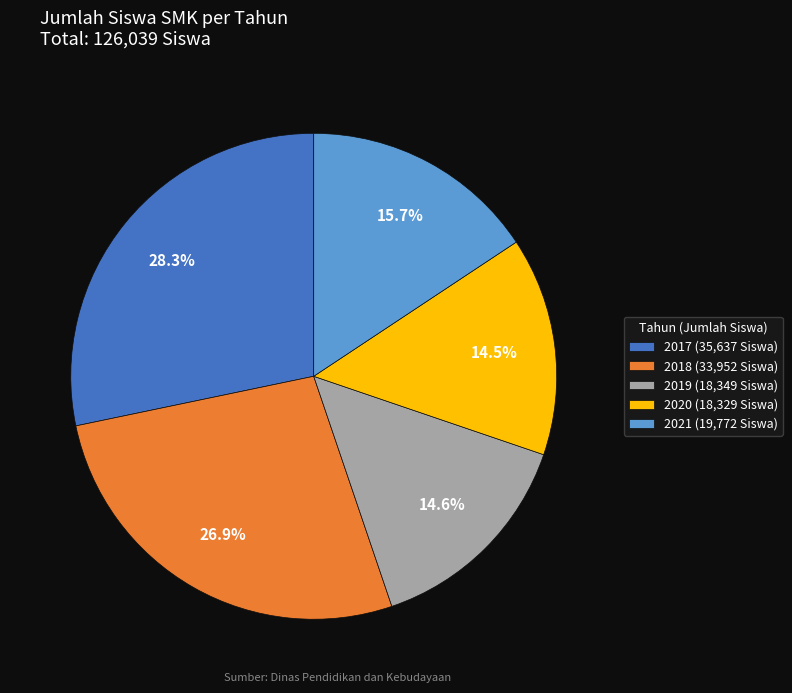

What percentage is the 2017 slice, to the nearest percent?

28%